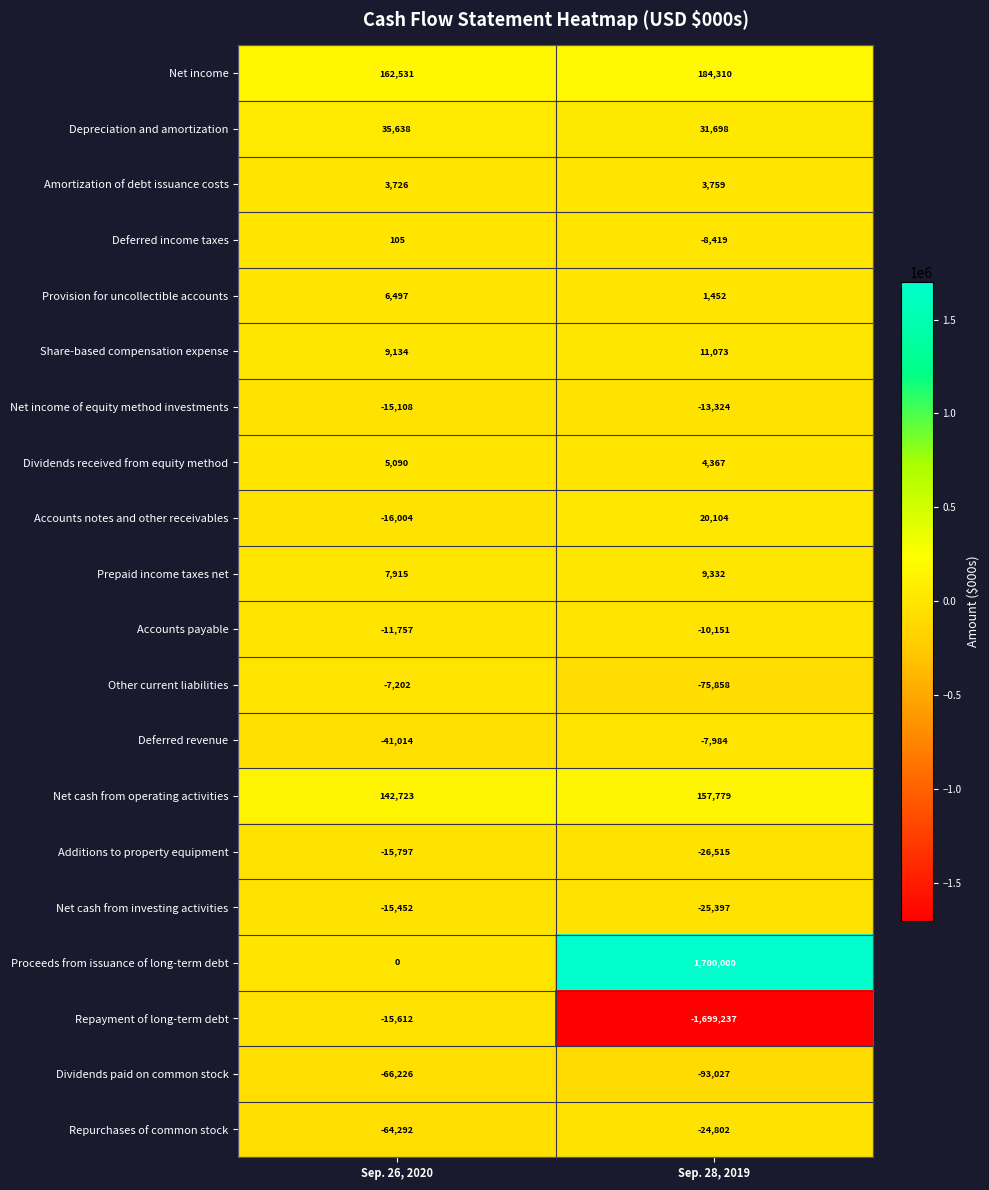

Is it true that Proceeds from issuance of long-term debt equals 0 at Sep. 26, 2020?

True